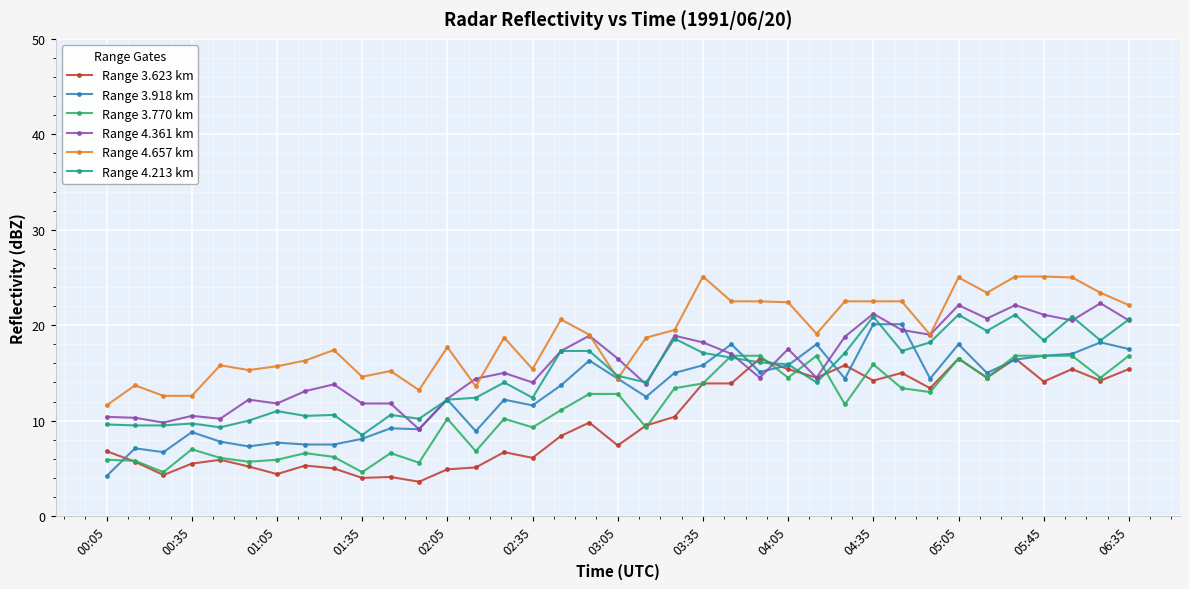

Count the number of data series in this chart.

6